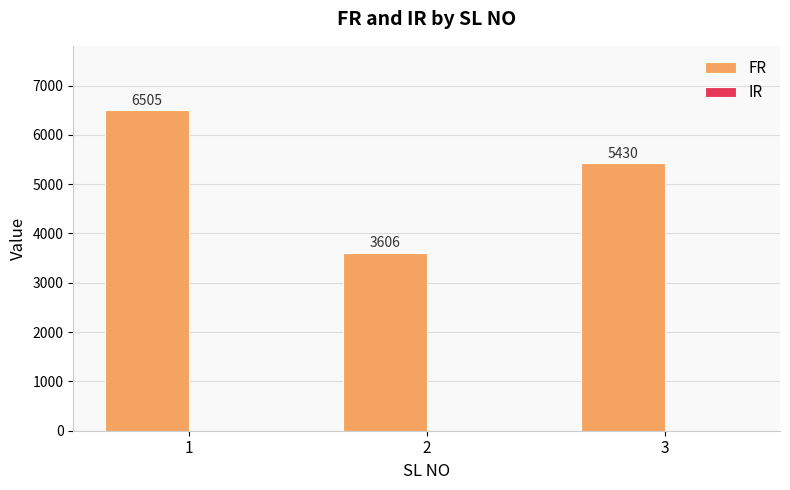

The value at 3 is 2197. True or false?

False